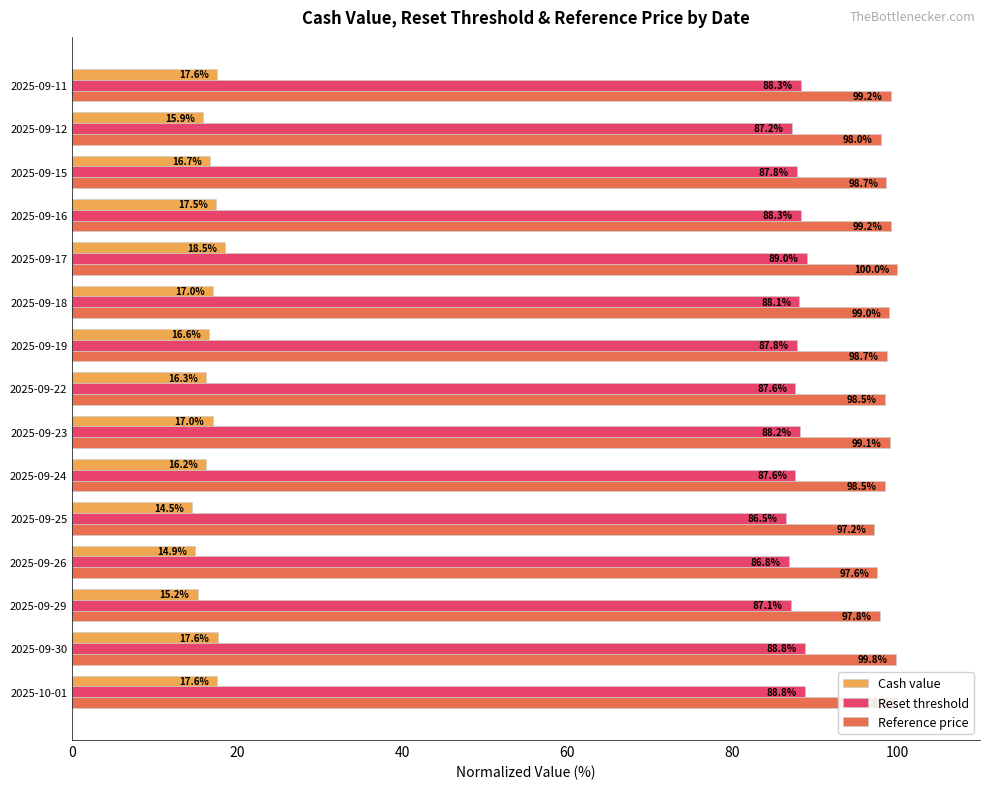

How many values in the Reference price series exceed 98?

11